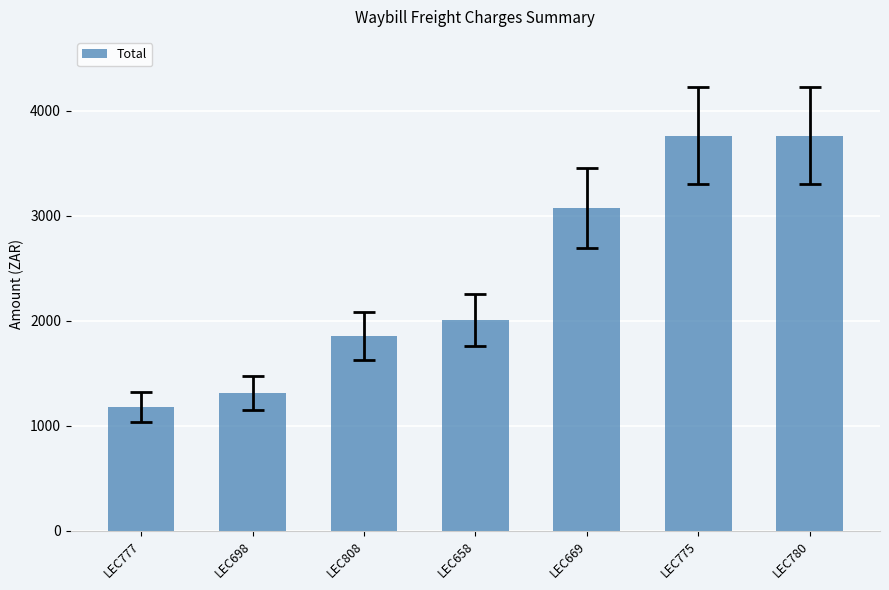

What is the label of the 4th bar from the left?

LEC658